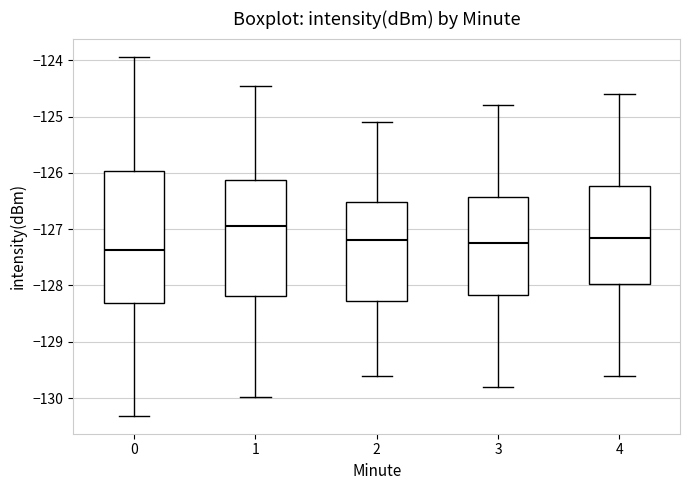

Reading left to right, transcribe this box plot: for each box, give where its median line is, the range the box spans, and where its two whiskers end, as read against the y-axis. The values are not printed on the chart, so give them approximately, as read against the axis.

0: median -127.4, box -128.3 to -126.0, whiskers -130.3 to -123.9
1: median -126.9, box -128.2 to -126.1, whiskers -130.0 to -124.5
2: median -127.2, box -128.3 to -126.5, whiskers -129.6 to -125.1
3: median -127.2, box -128.2 to -126.4, whiskers -129.8 to -124.8
4: median -127.1, box -128.0 to -126.2, whiskers -129.6 to -124.6